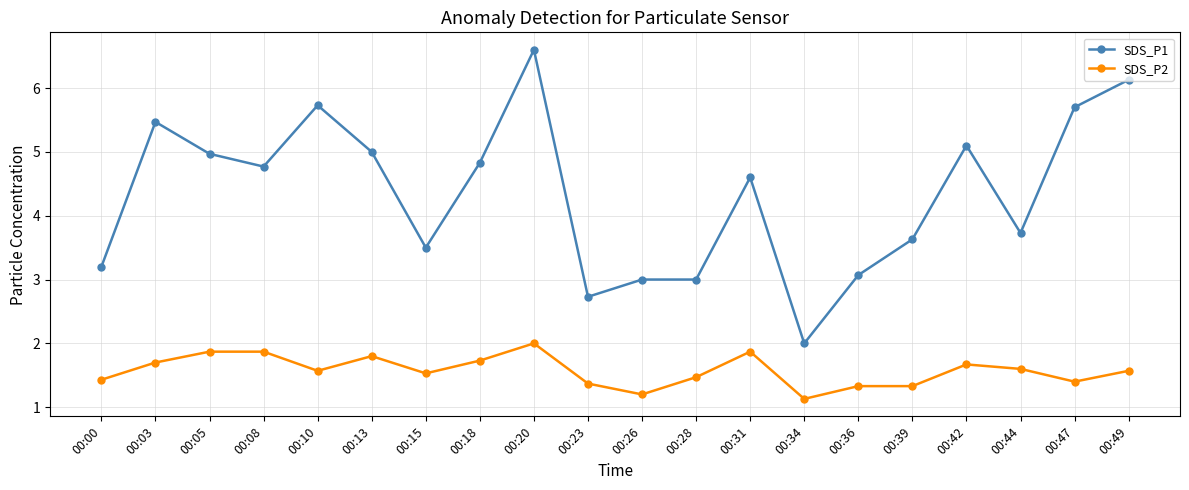

What is the approximate value of SDS_P2 at 00:44?

1.6